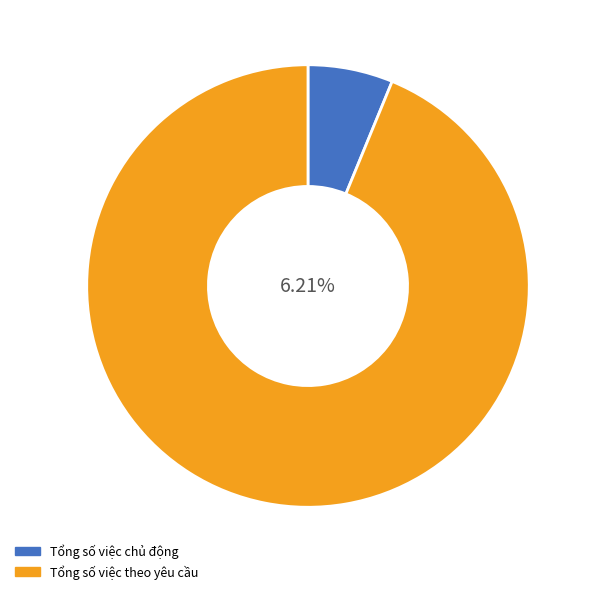

What is the smallest slice in the pie chart?

Tổng số việc chủ động